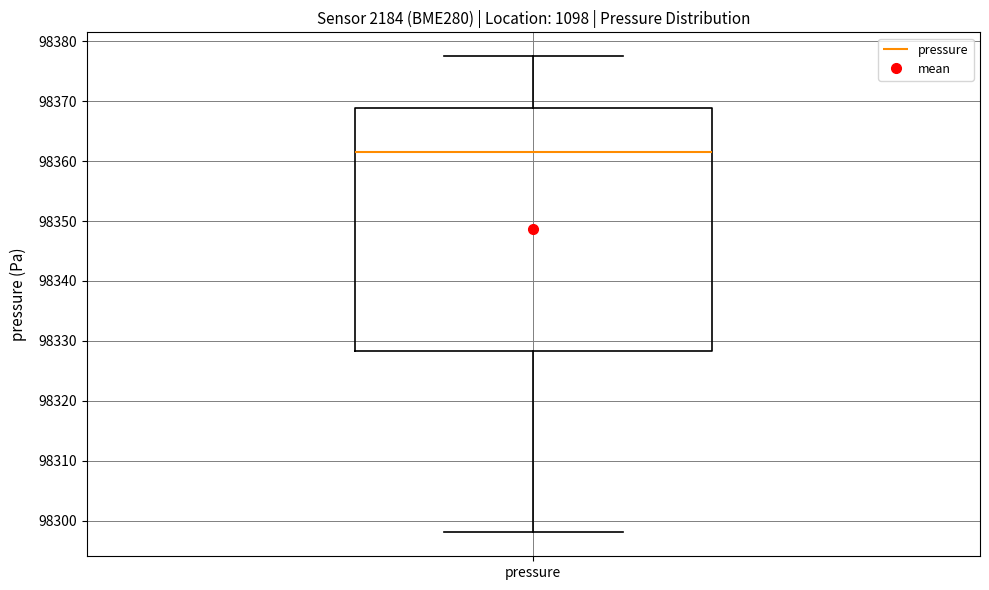

Where is the upper edge of the box for pressure on the y-axis? The values are not printed on the chart, so give them approximately, as read against the axis.

98369